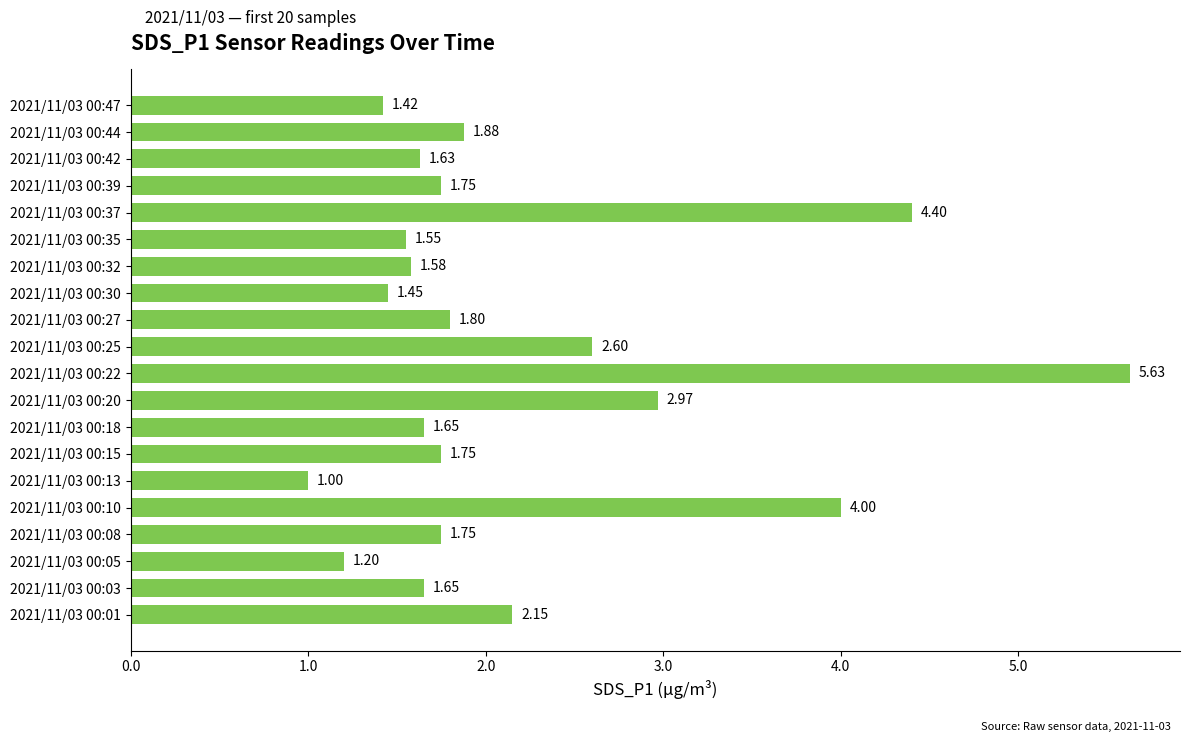

What is the sum of all values?

43.8